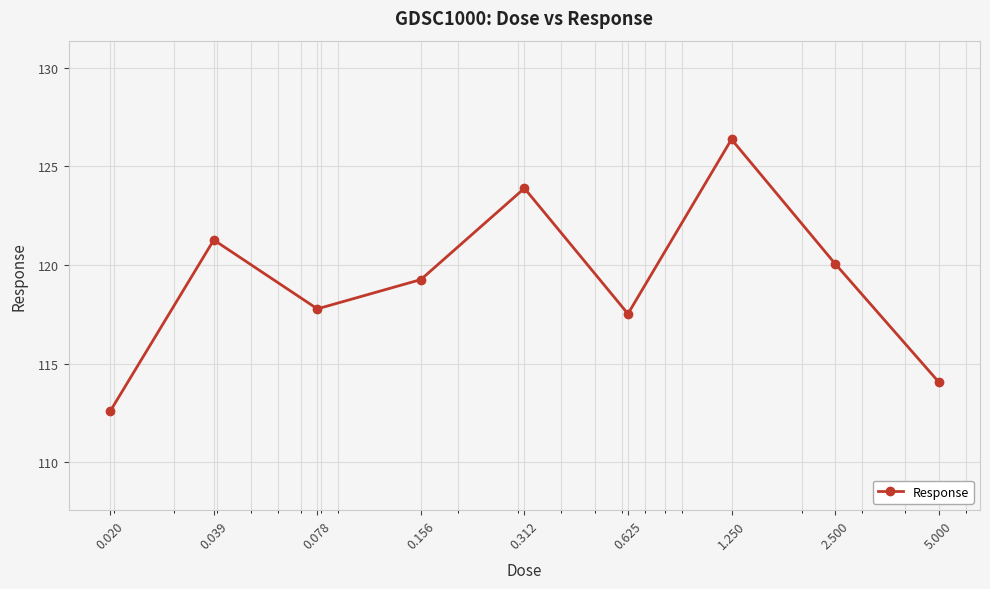

What is the value of the 7th point from the left?

126.4